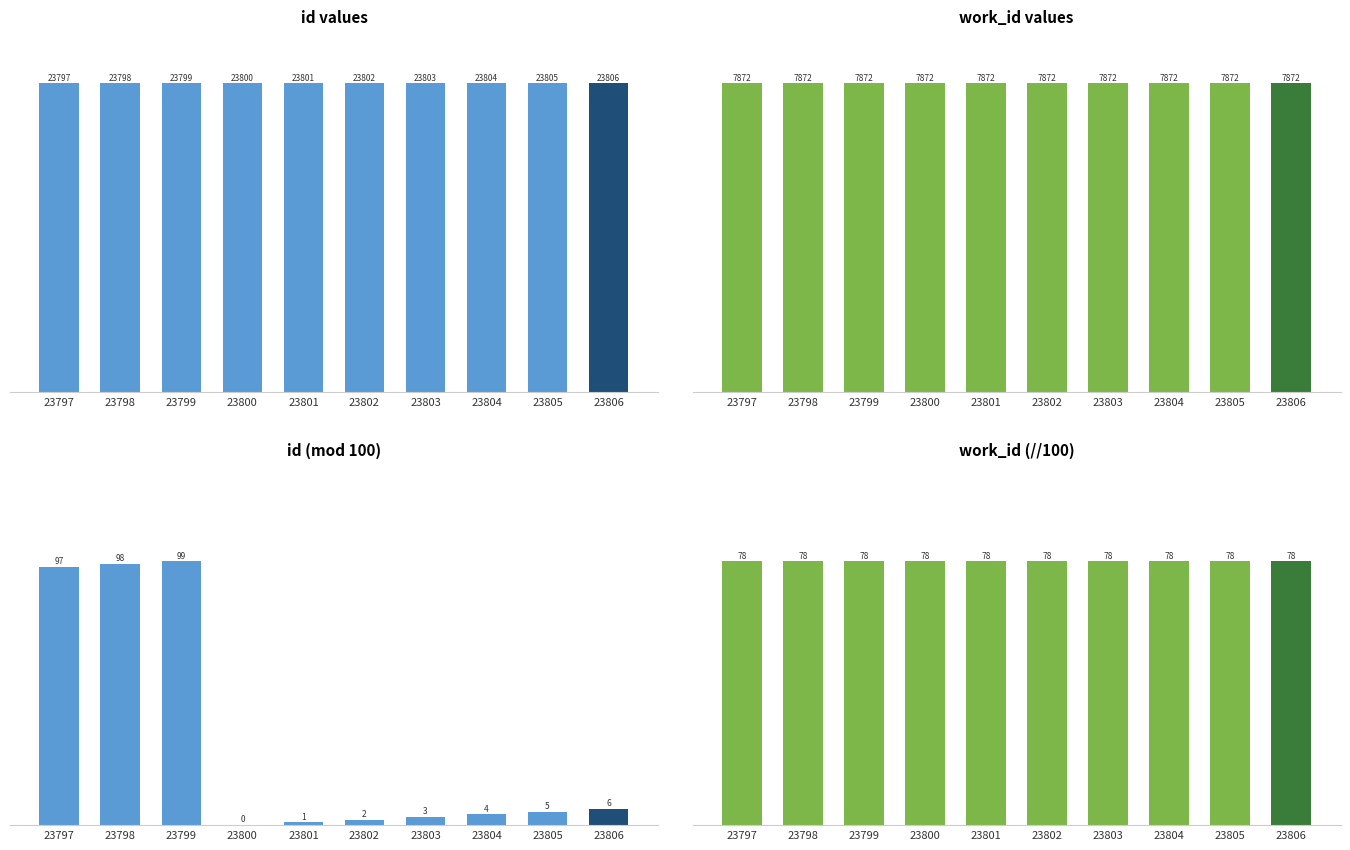

At how many categories does at least one series exceed 10528?

10